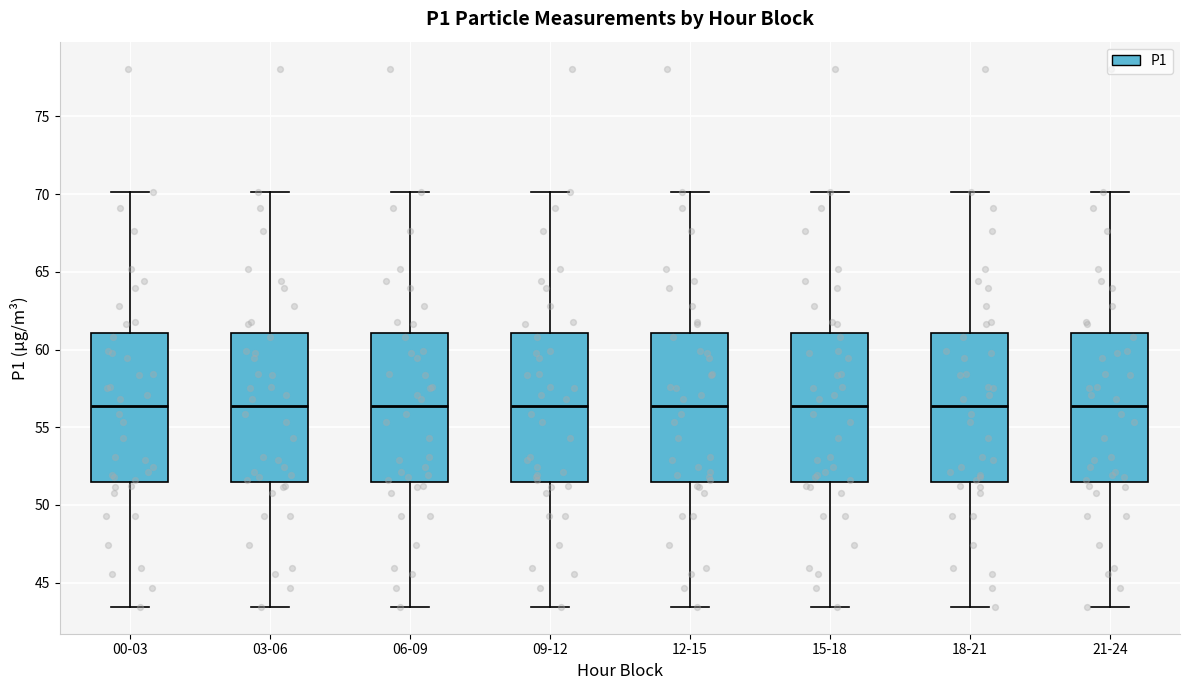

Where does the lower whisker of the box for 21-24 end on the y-axis? The values are not printed on the chart, so give them approximately, as read against the axis.

43.5